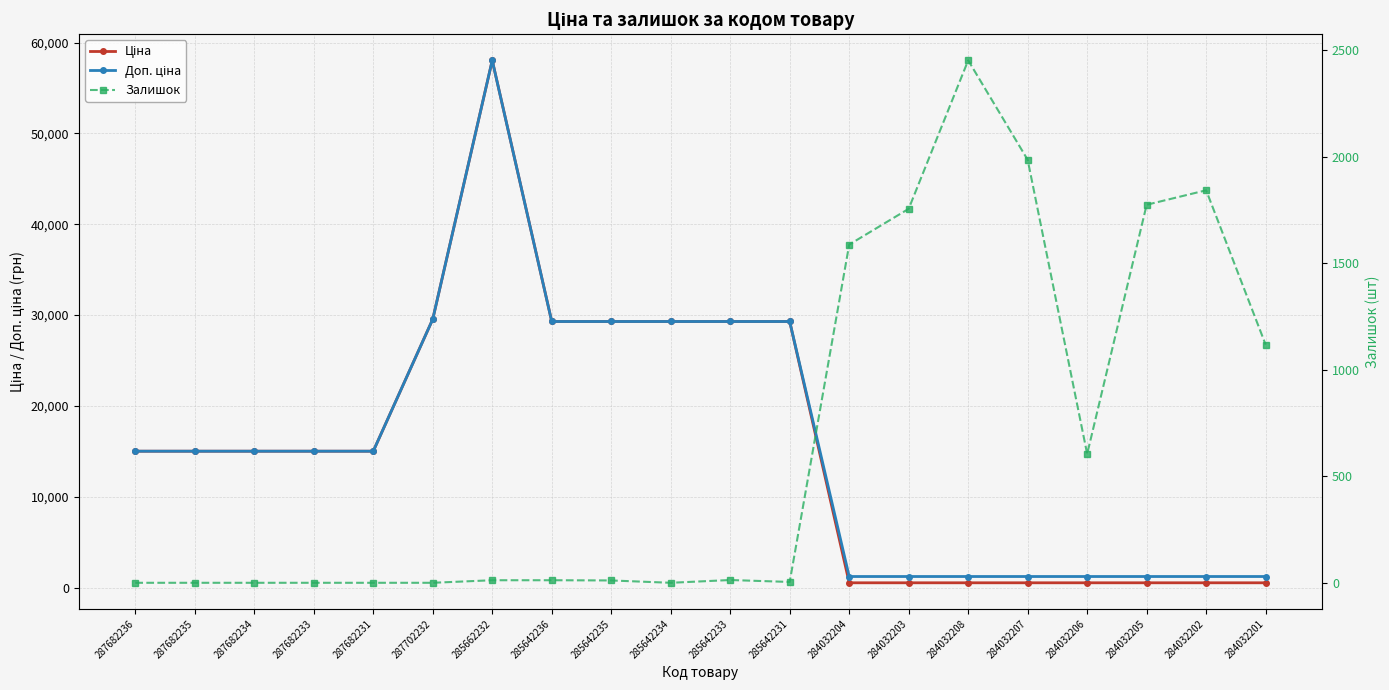

At which label does Ціна first exceed 15019?

287682236